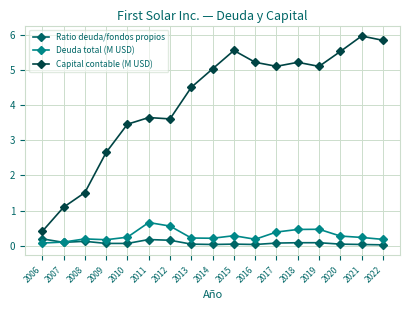

How many lines are shown in the chart?

3